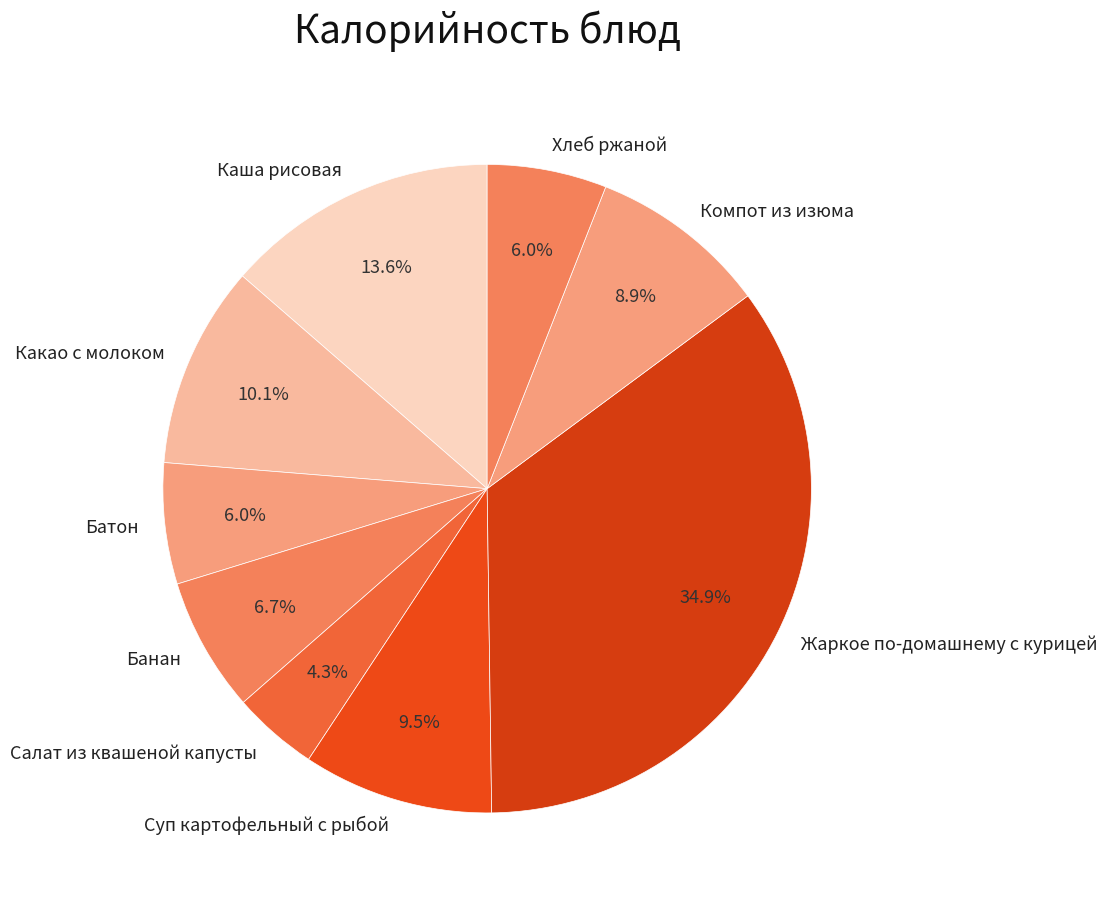

To the nearest percent, what is the difference between the largest and smallest slice percentages?

31%